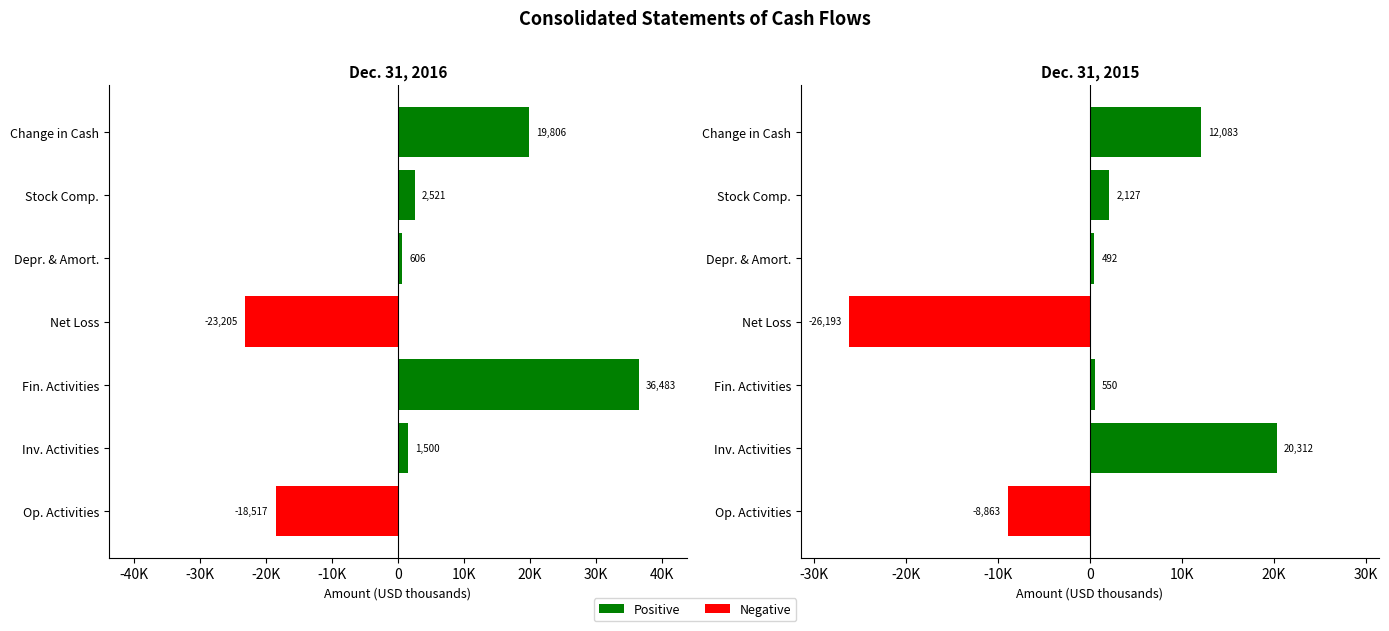

What is the difference between the maximum and minimum values in the Dec. 31, 2016 series?

59688